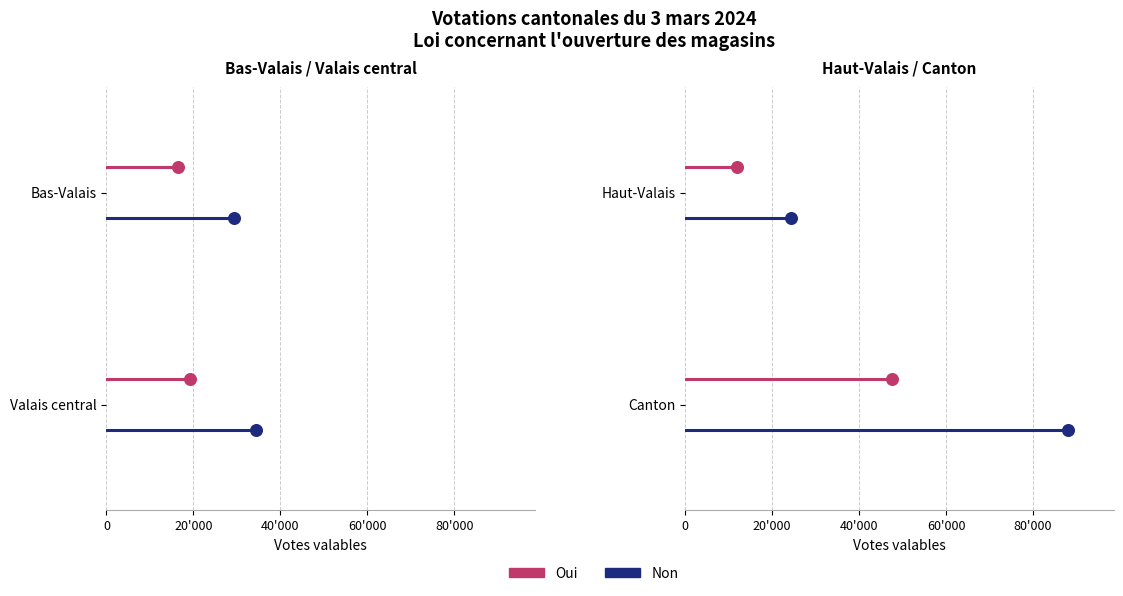

What are all the series names shown in the legend?

Oui, Non